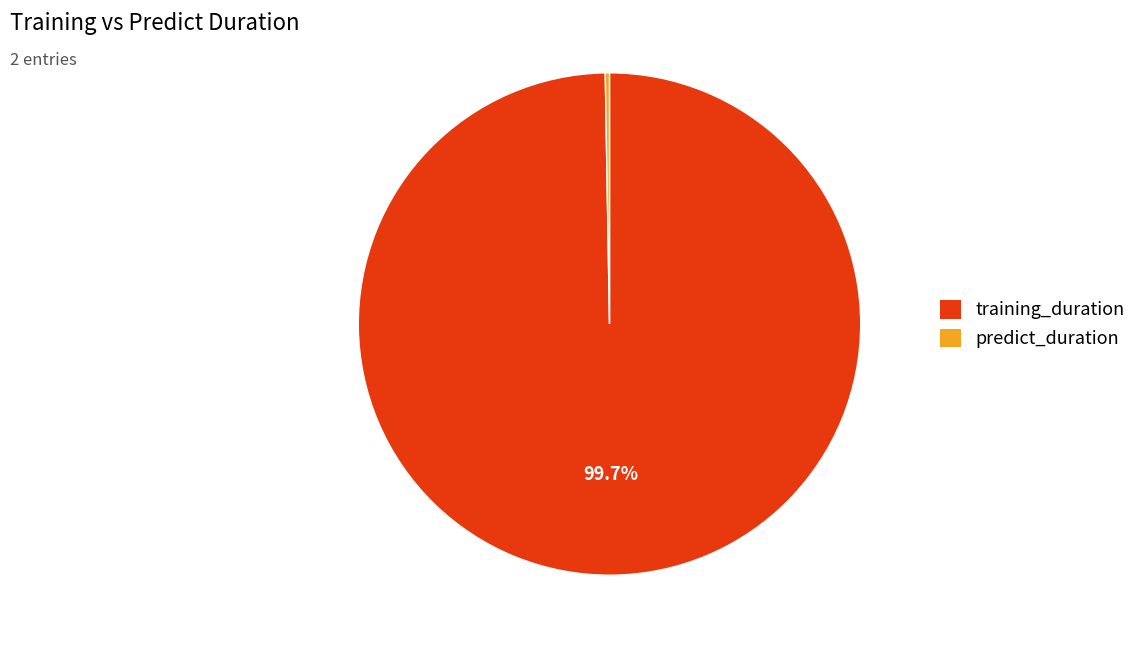

To the nearest percent, what is the difference between the largest and smallest slice percentages?

99%